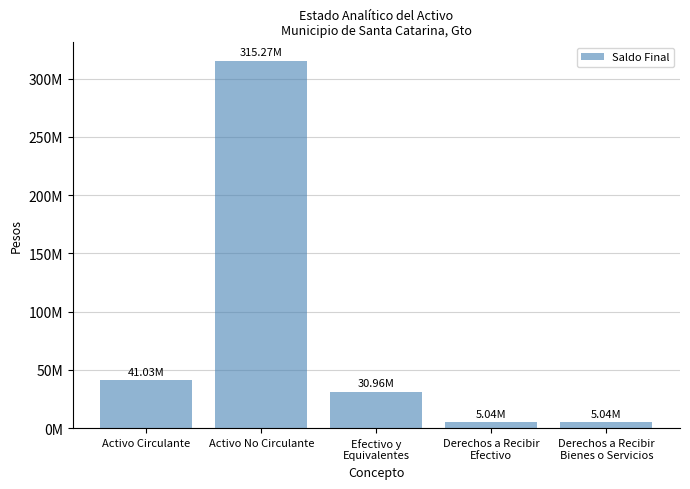

At which label is the value closest to 160151434?

Activo Circulante